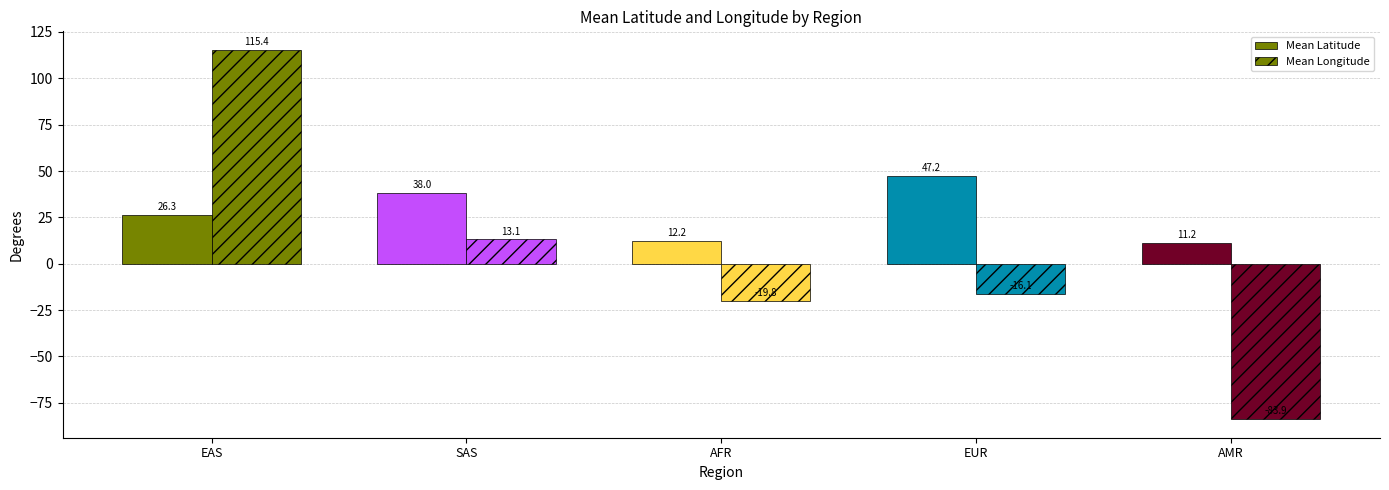

Count the number of data series in this chart.

2